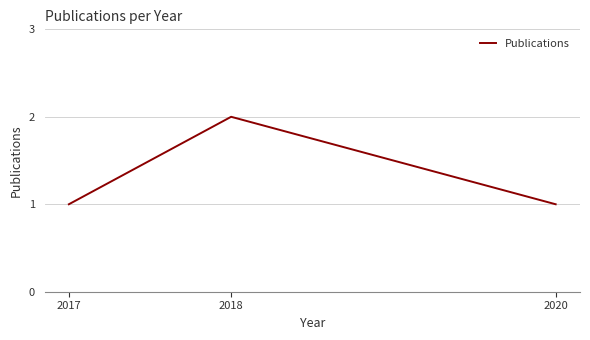

Approximately how many times larger is the value at 2018 compared to 2020?

2.0